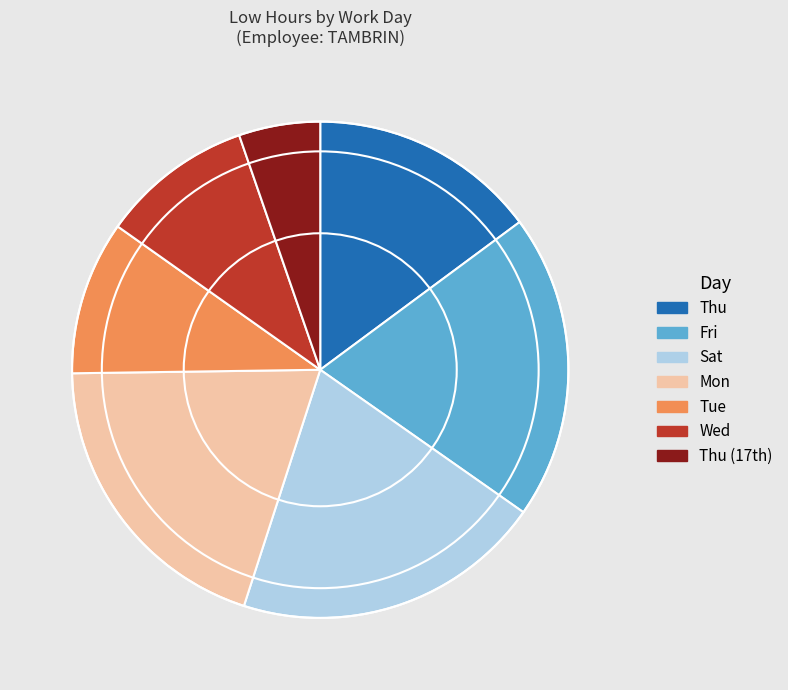

Is it true that Tue is 10% of the pie?

True